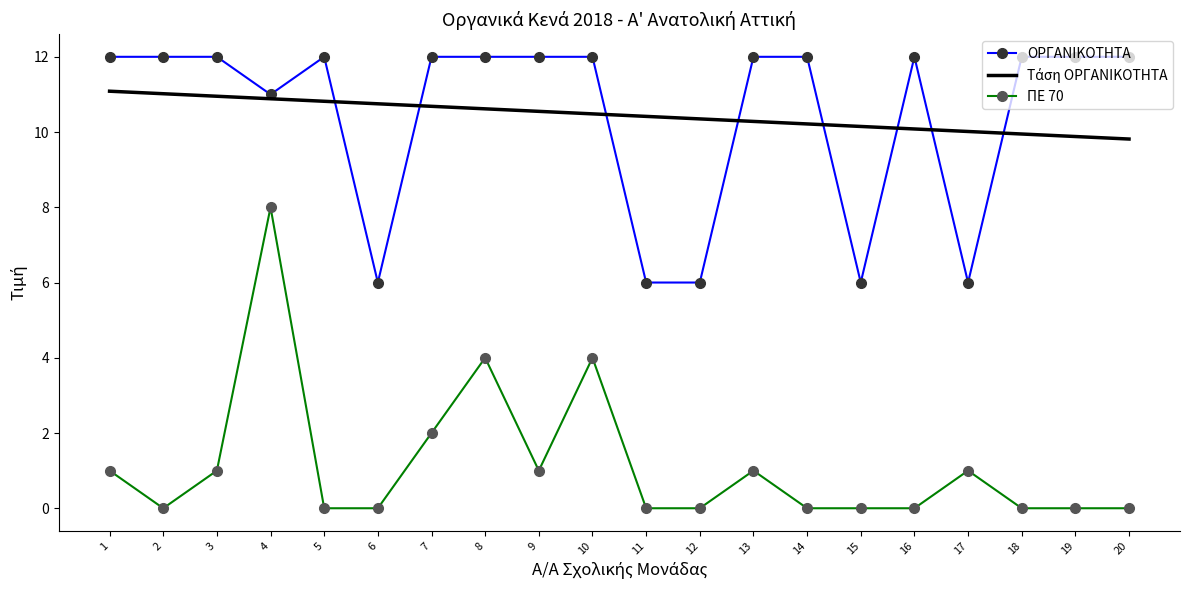

True or false: ΠΕ 70 and ΟΡΓΑΝΙΚΟΤΗΤΑ cross at least once.

False